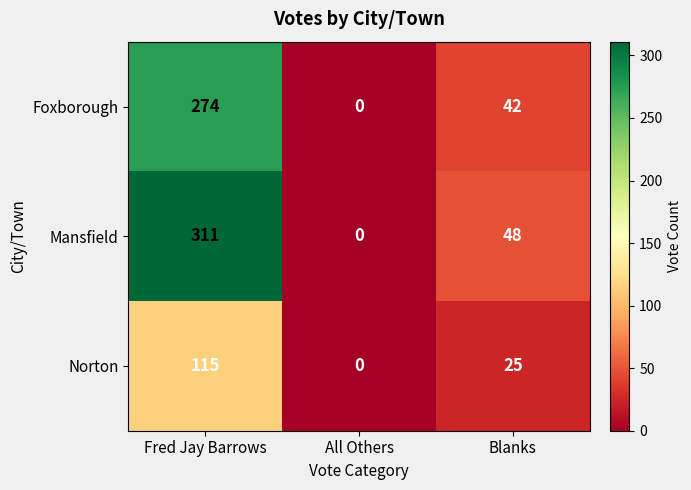

At how many categories does at least one series exceed 228?

1